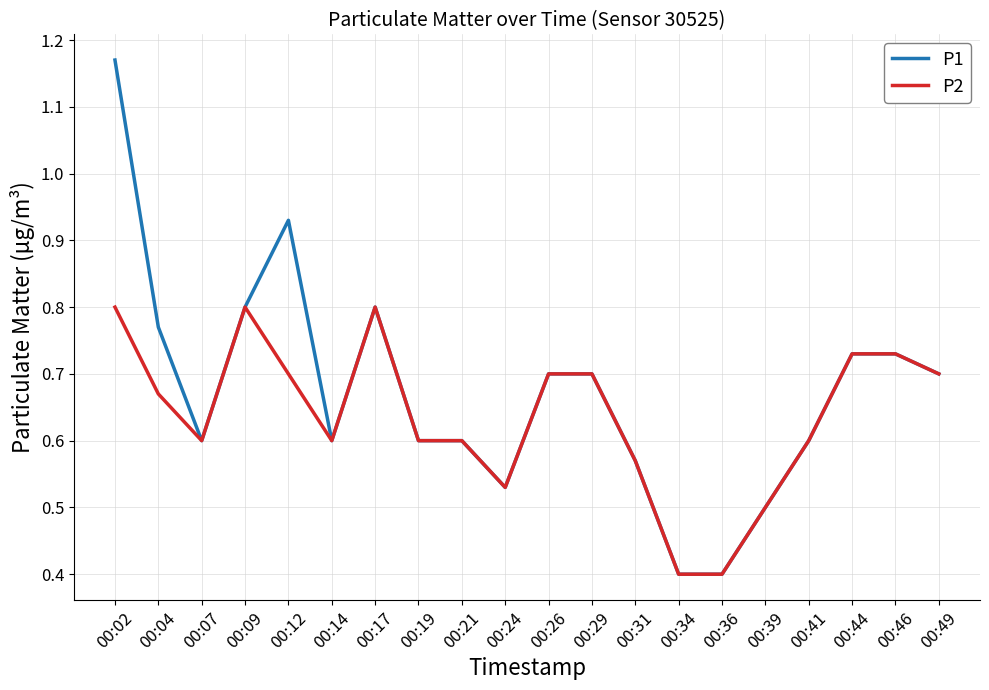

How many lines are shown in the chart?

2